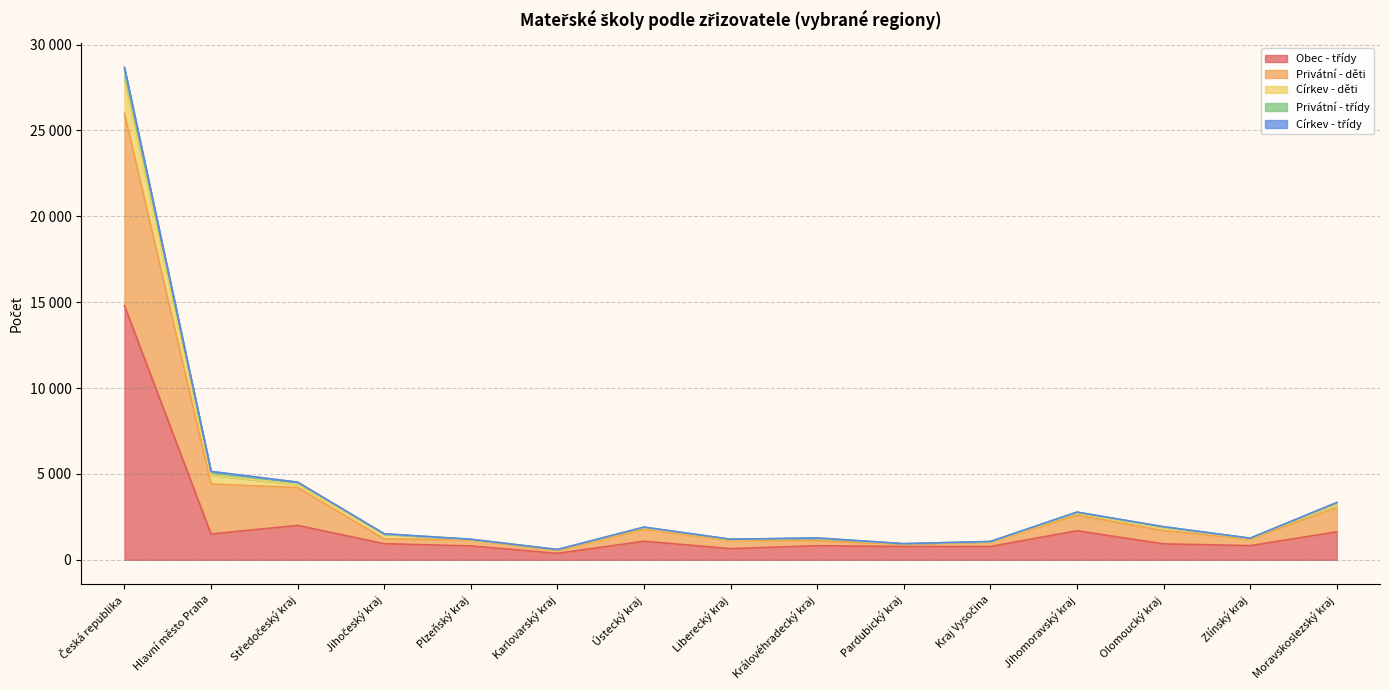

Where is the first local minimum for Obec - třídy?

Hlavní město Praha